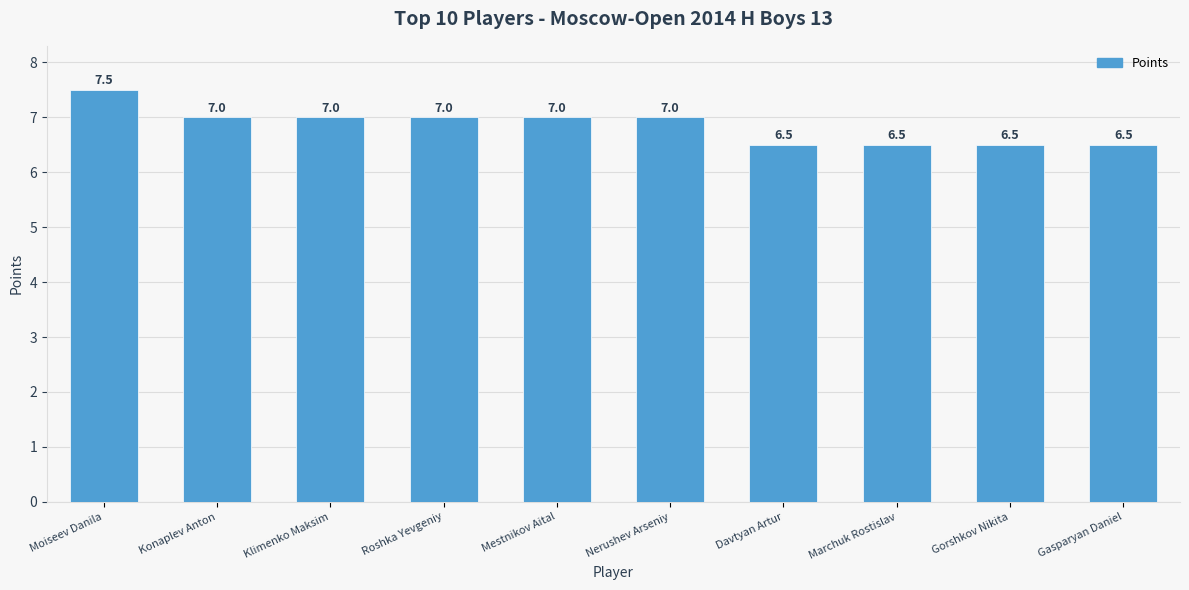

What is the smallest value displayed?

6.5